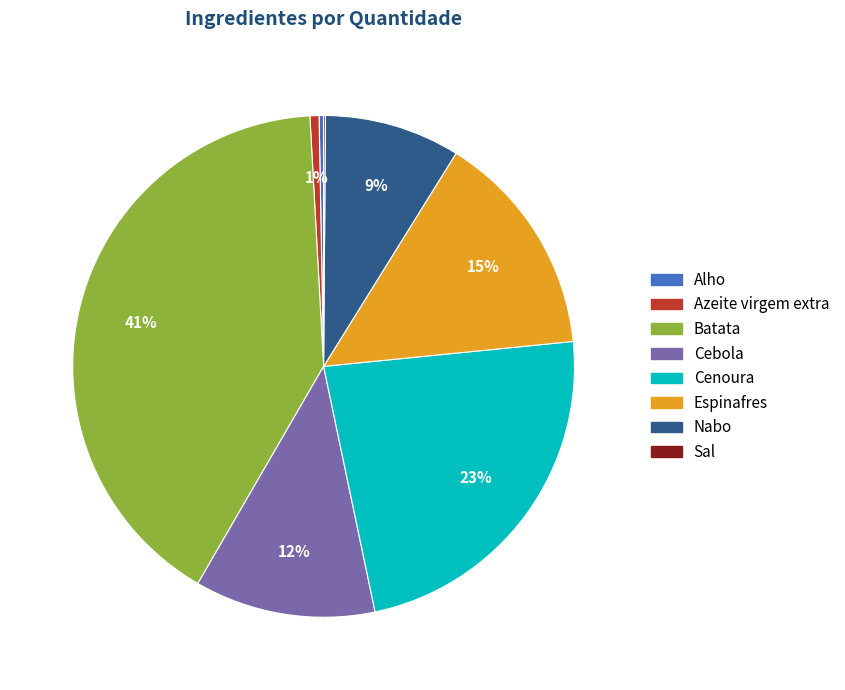

Which has a higher value, Nabo or Cebola?

Cebola